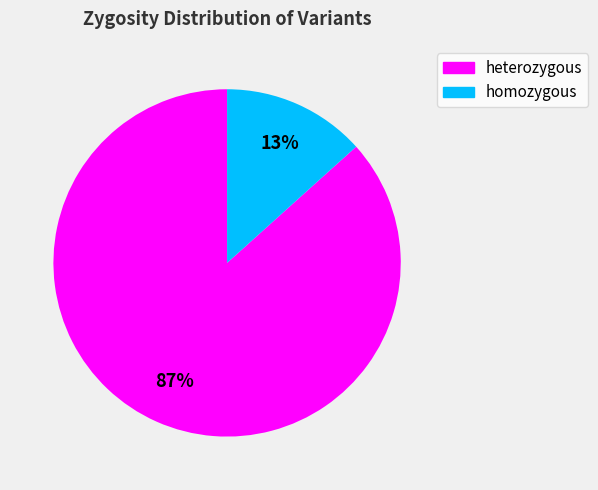

Is heterozygous the majority of the pie?

Yes